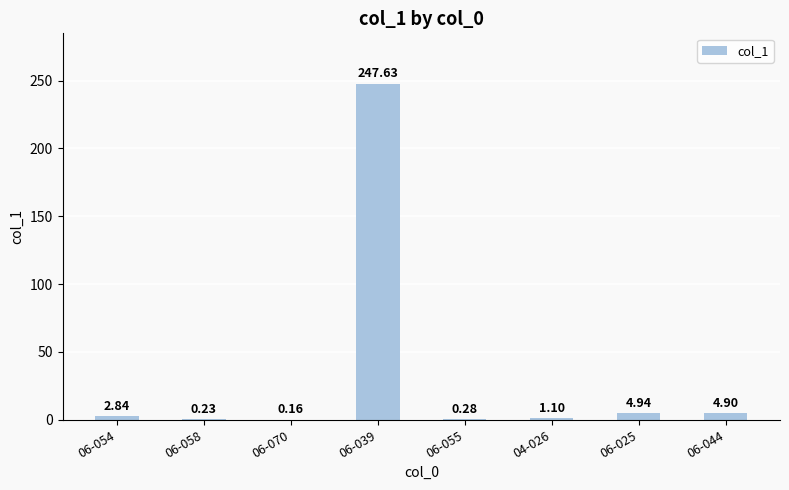

At which label is the value closest to 123?

06-025